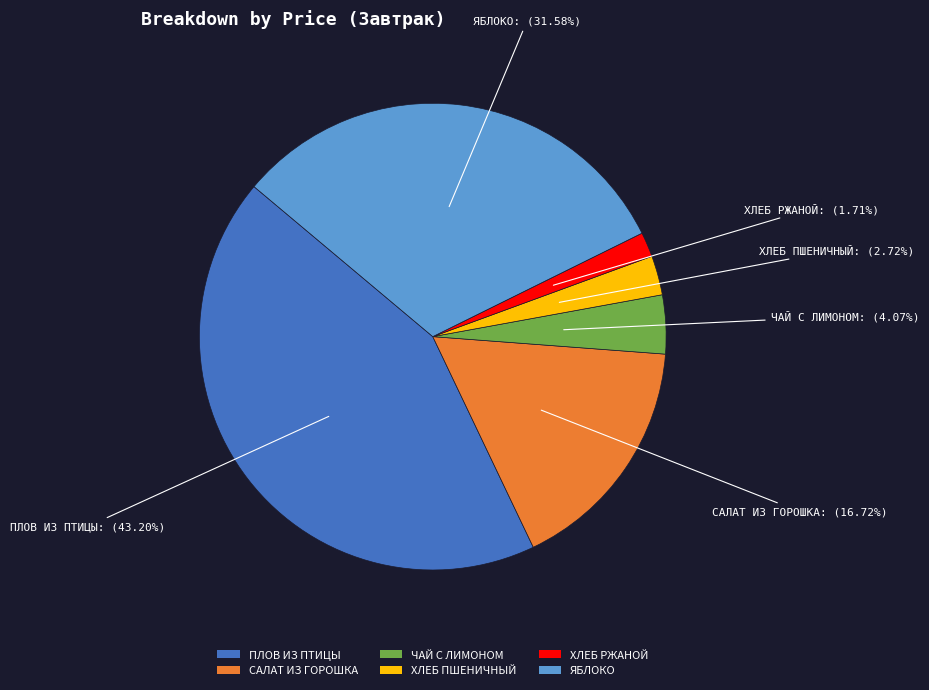

How many segments does this pie chart have?

6